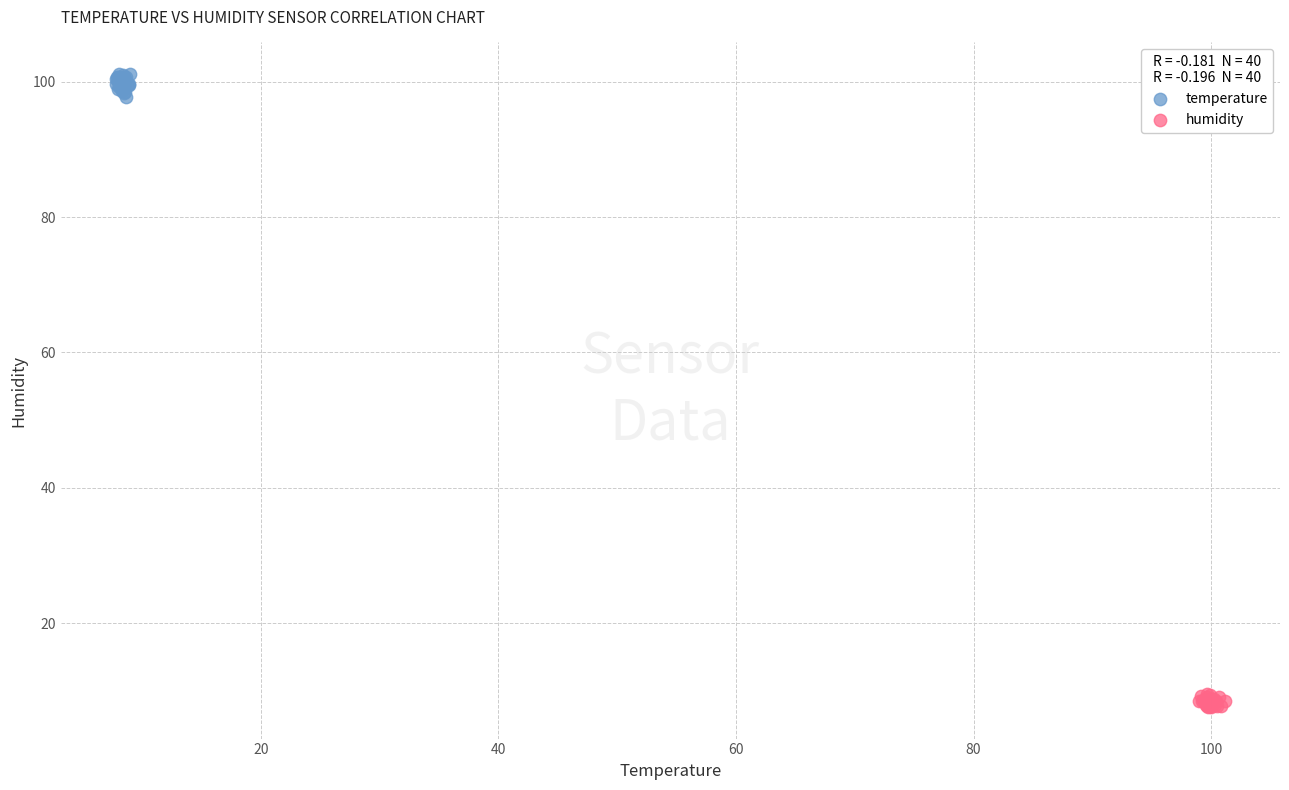

Which series has the largest Y range (max minus min)?

temperature